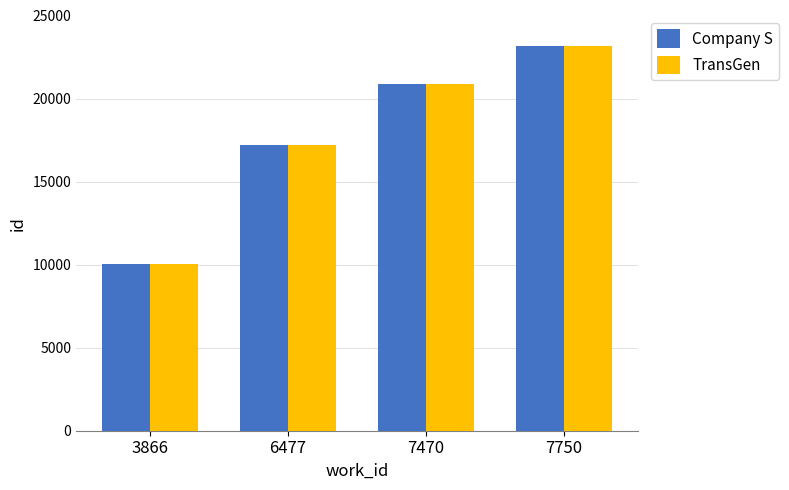

What is the average value of the Company S series?

17818